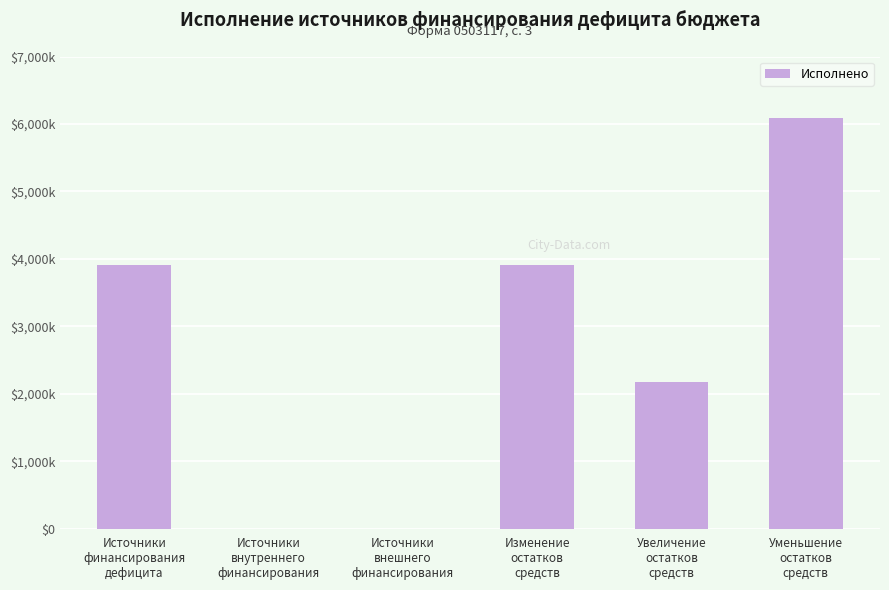

Are the bars horizontal?

No